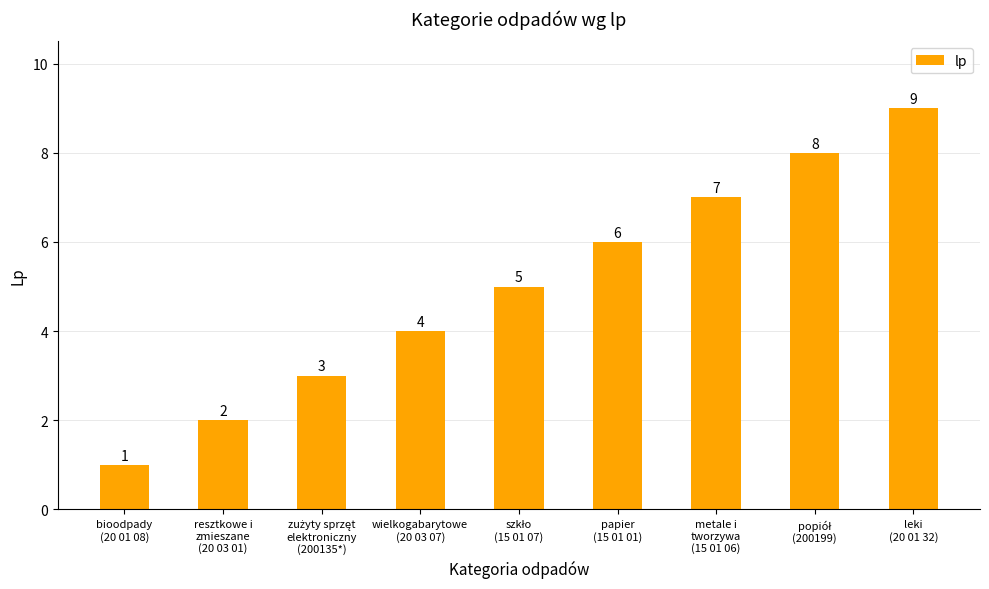

What is the maximum value shown in the chart?

9